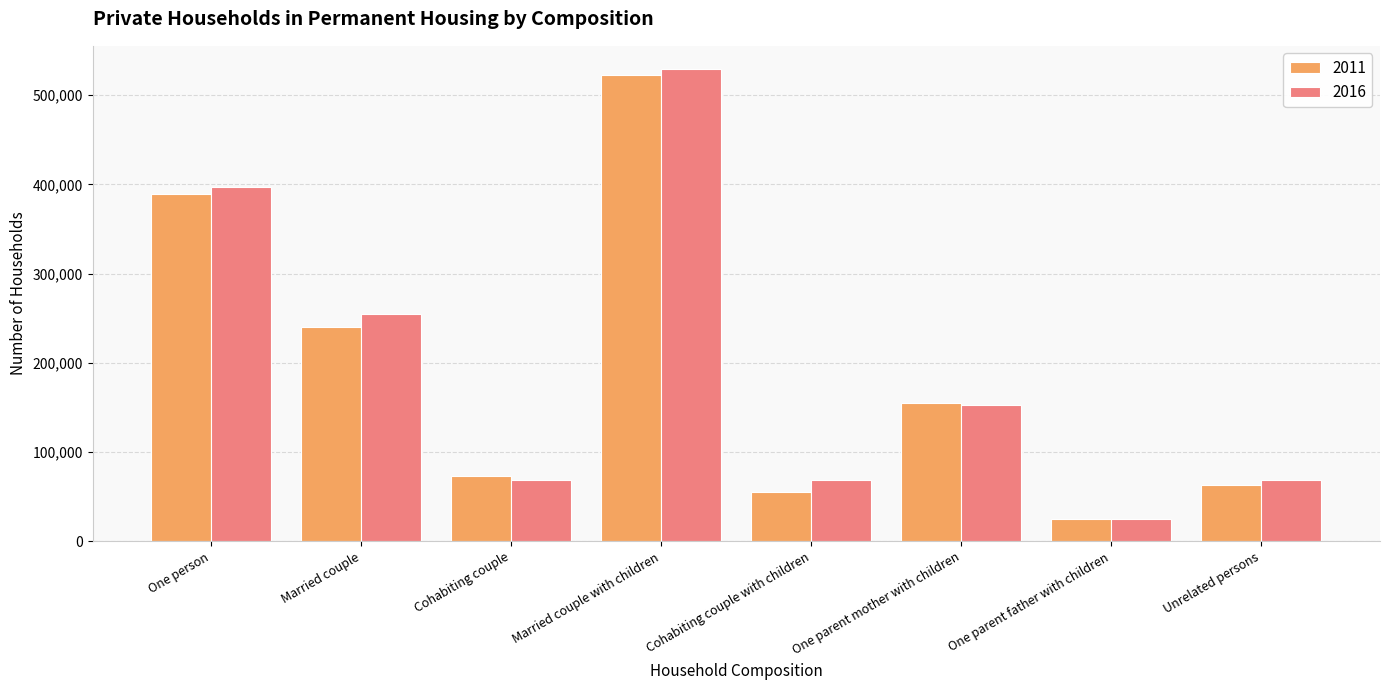

Does the chart contain any negative values?

No